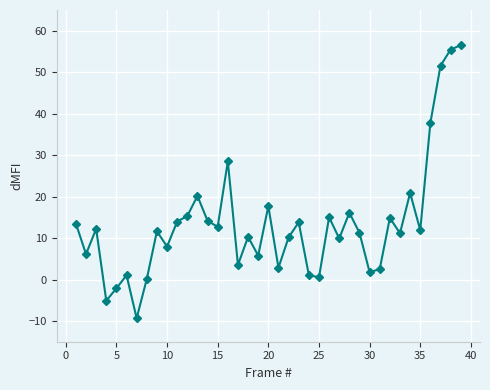

True or false: the data has more than 2 interior local peaks.

True